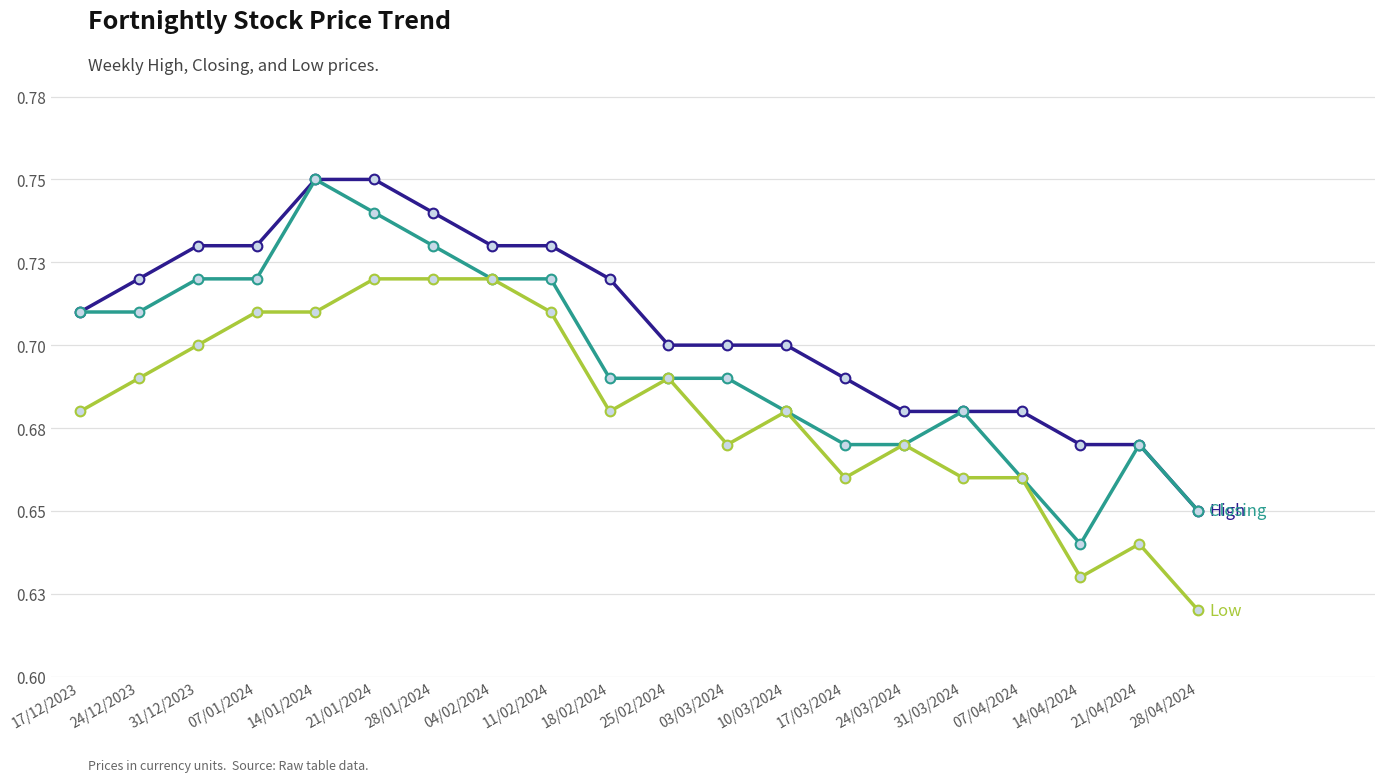

Reading left to right, list all the values displayed in this chart.

High: 0.7	0.7	0.7	0.7	0.8	0.8	0.7	0.7	0.7	0.7	0.7	0.7	0.7	0.7	0.7	0.7	0.7	0.7	0.7	0.7
Closing: 0.7	0.7	0.7	0.7	0.8	0.7	0.7	0.7	0.7	0.7	0.7	0.7	0.7	0.7	0.7	0.7	0.7	0.6	0.7	0.7
Low: 0.7	0.7	0.7	0.7	0.7	0.7	0.7	0.7	0.7	0.7	0.7	0.7	0.7	0.7	0.7	0.7	0.7	0.6	0.6	0.6